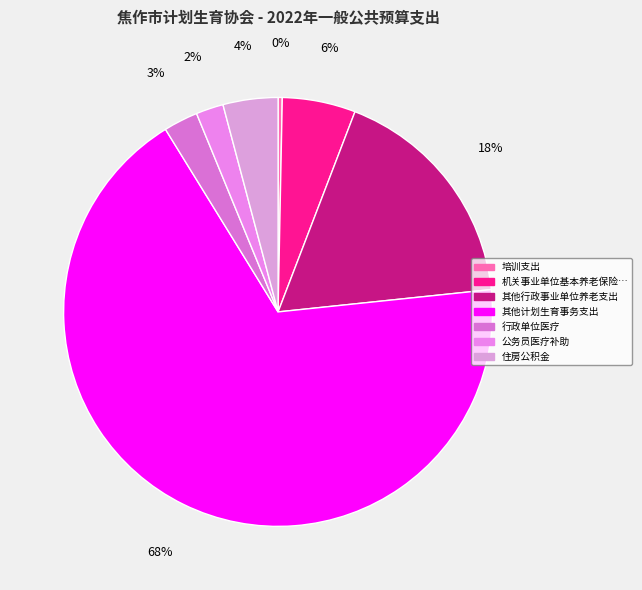

Is there a majority slice in this chart?

Yes